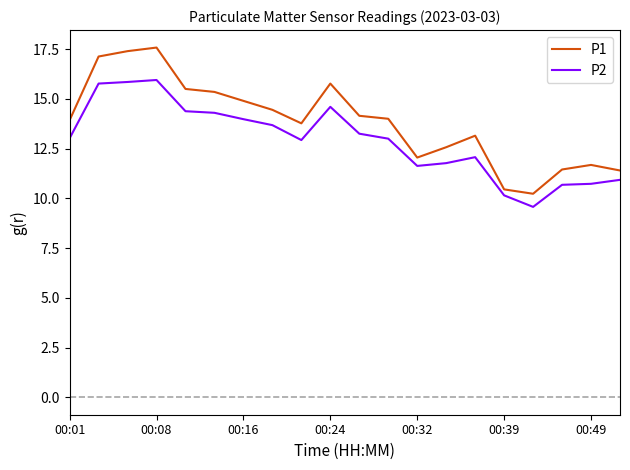

Which series has the widest spread of values?

P1